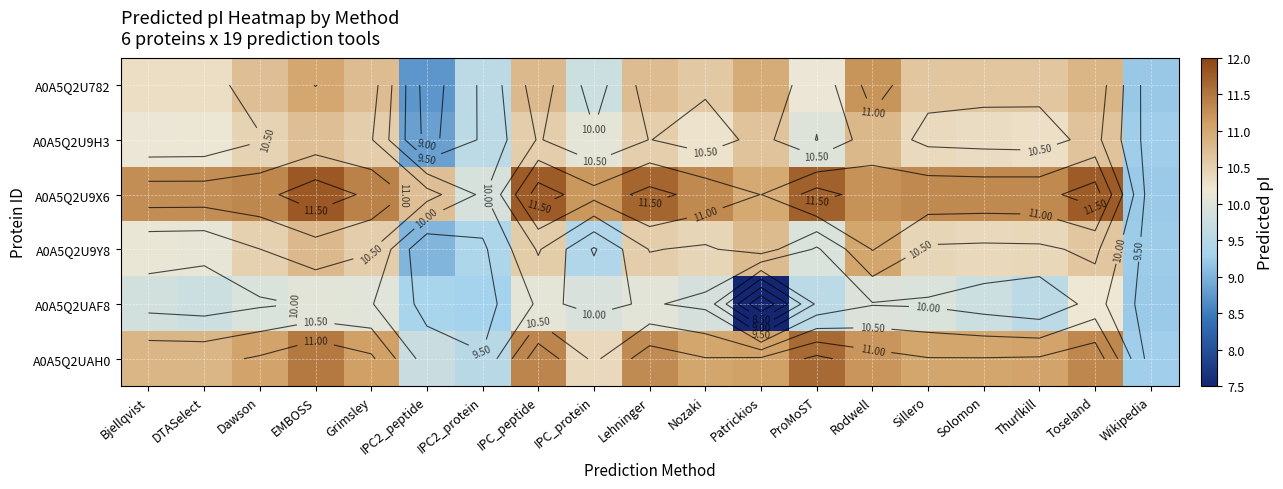

What is the maximum value for A0A5Q2U9H3?

10.8